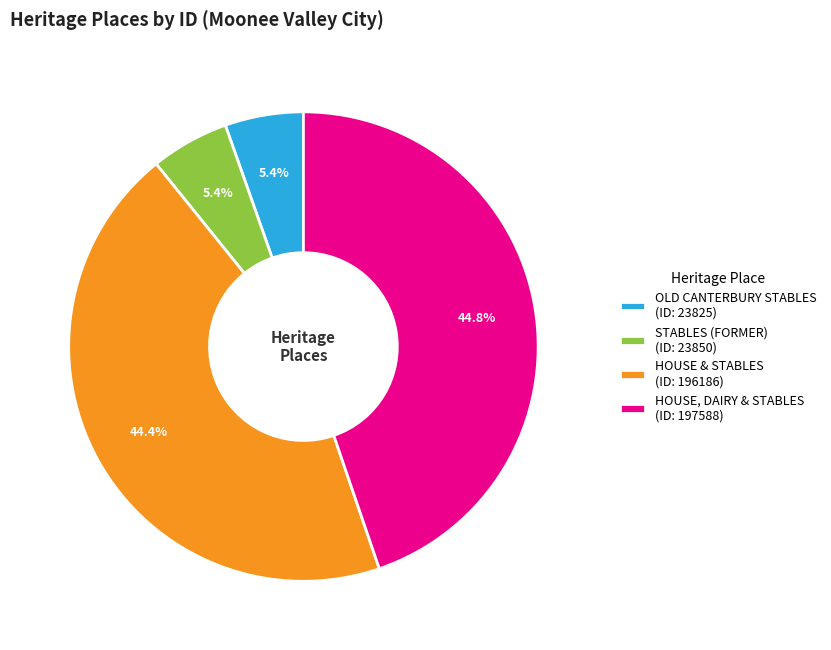

Is there any slice that represents more than half of the pie?

No